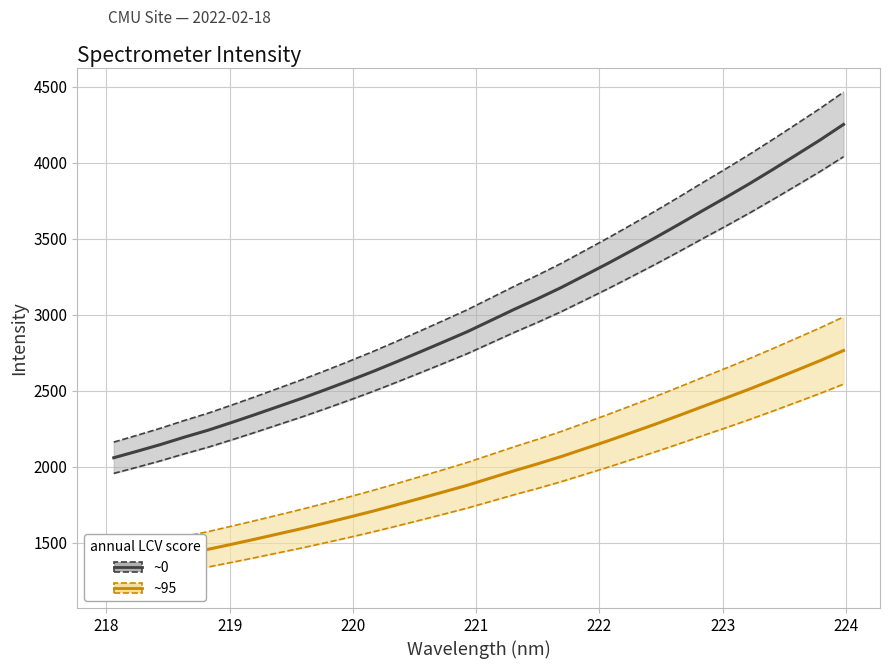

How many categories are shown in the chart?

32